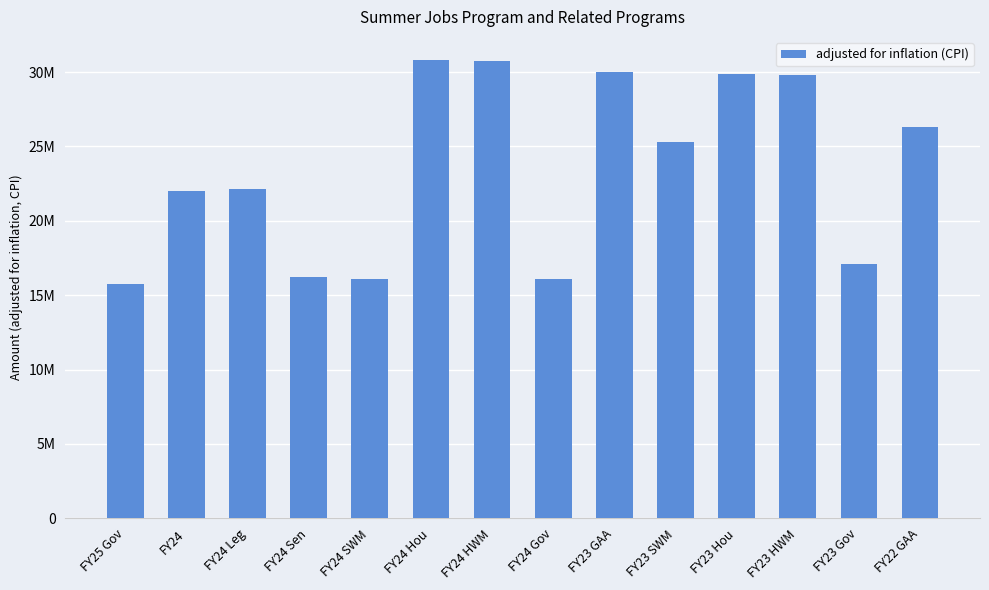

Are the bars horizontal?

No